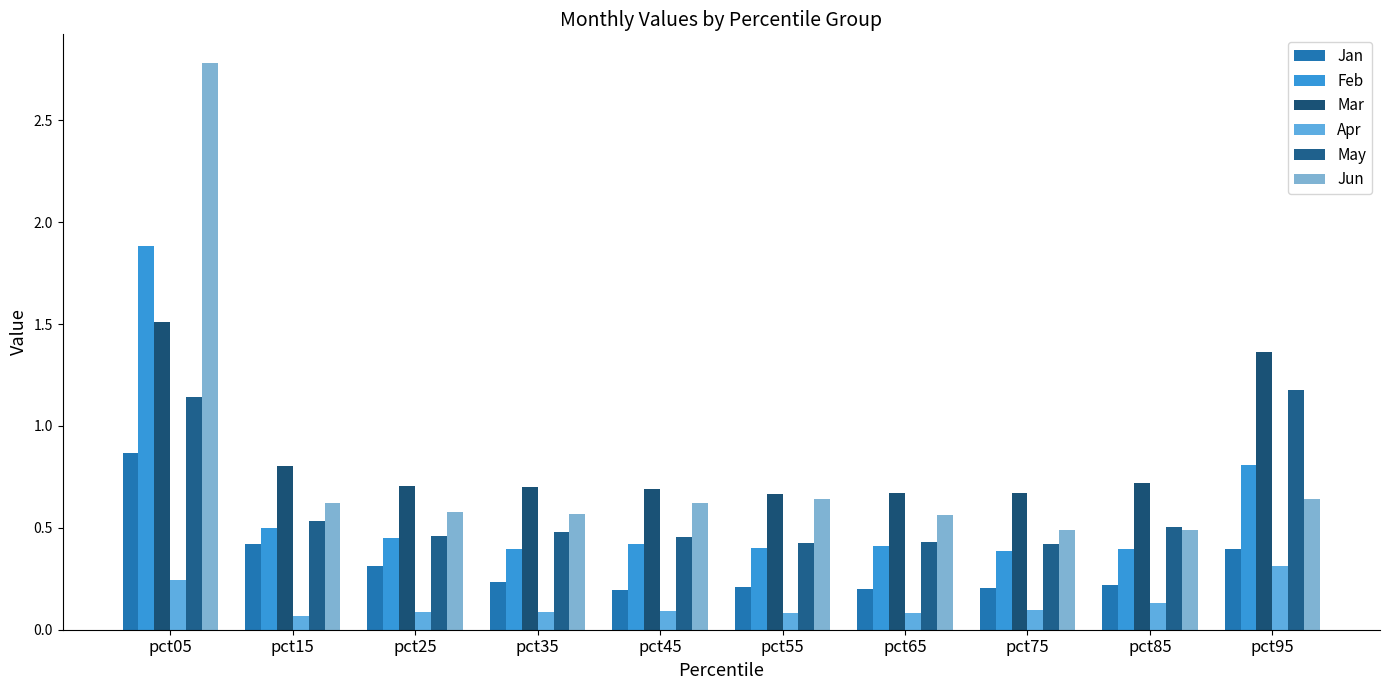

The value of Apr at pct45 is 0.2. True or false?

False